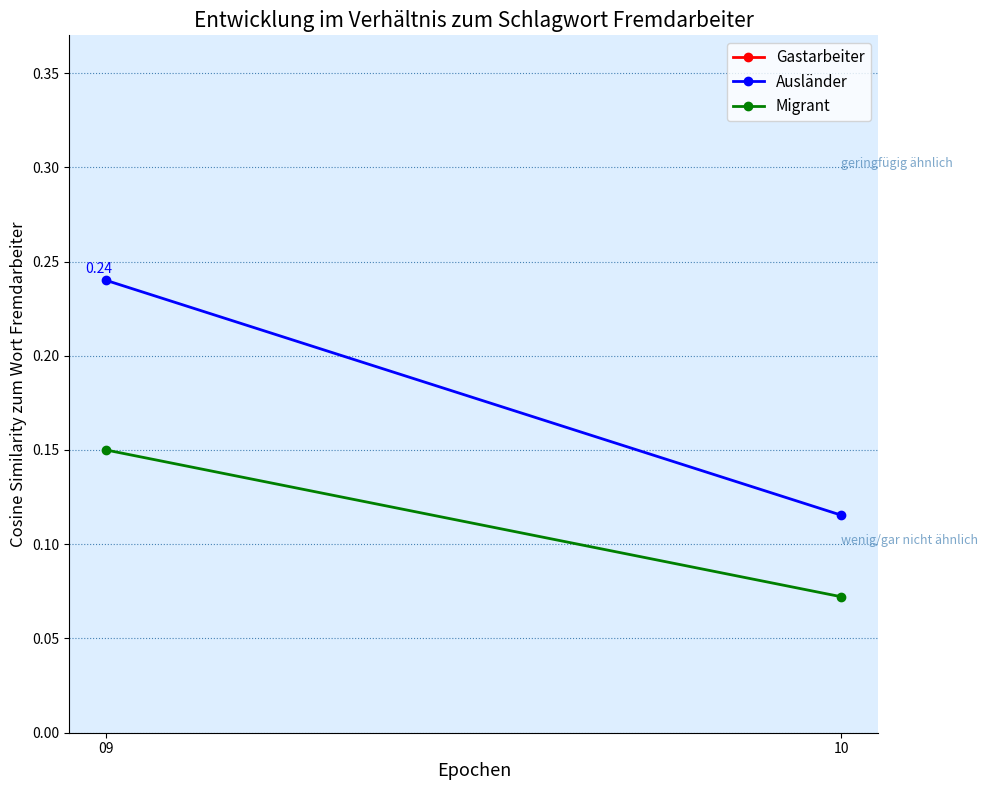

Is this an area chart (filled region under the line)?

No